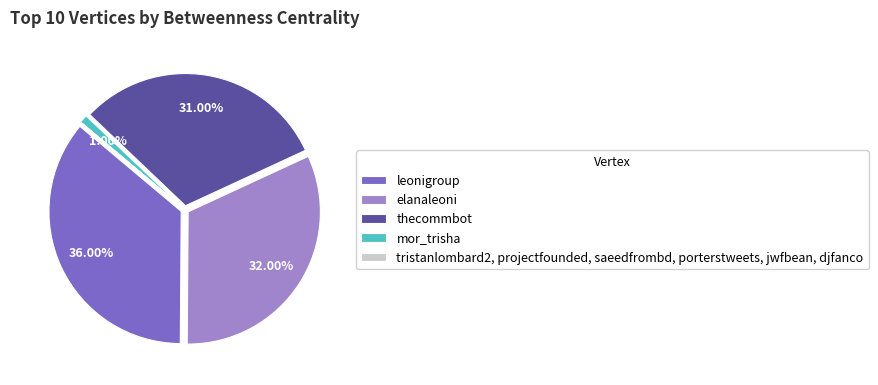

To the nearest percent, what is the average slice percentage?

10%